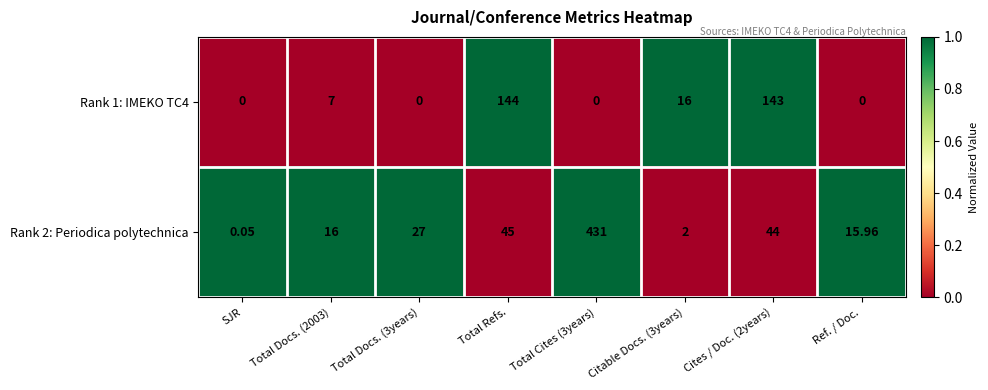

Which series has the largest total across all categories?

Rank 2: Periodica polytechnica